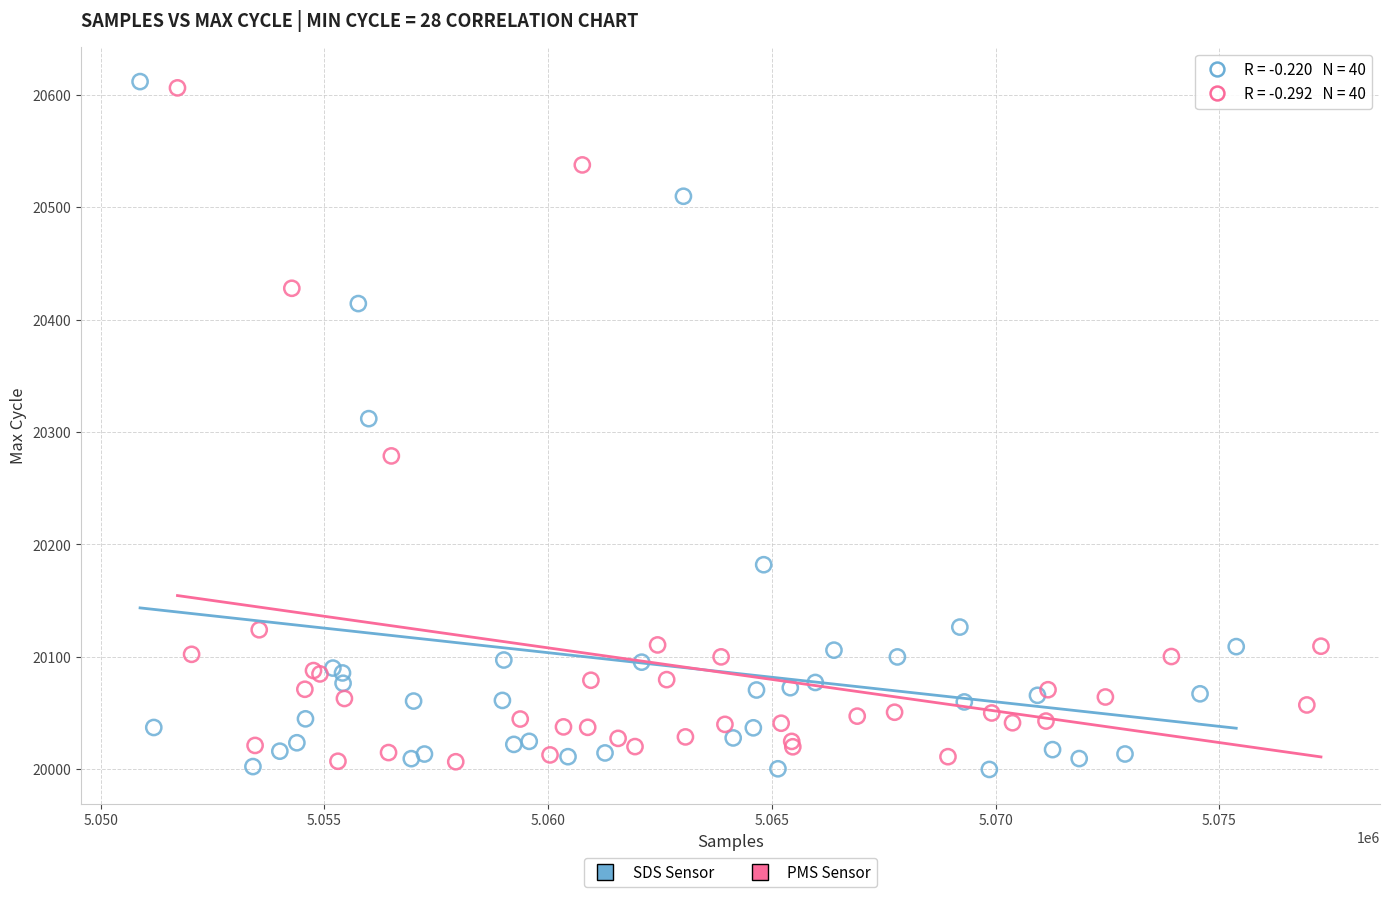

Which series has the widest spread of Y values?

SDS Sensor